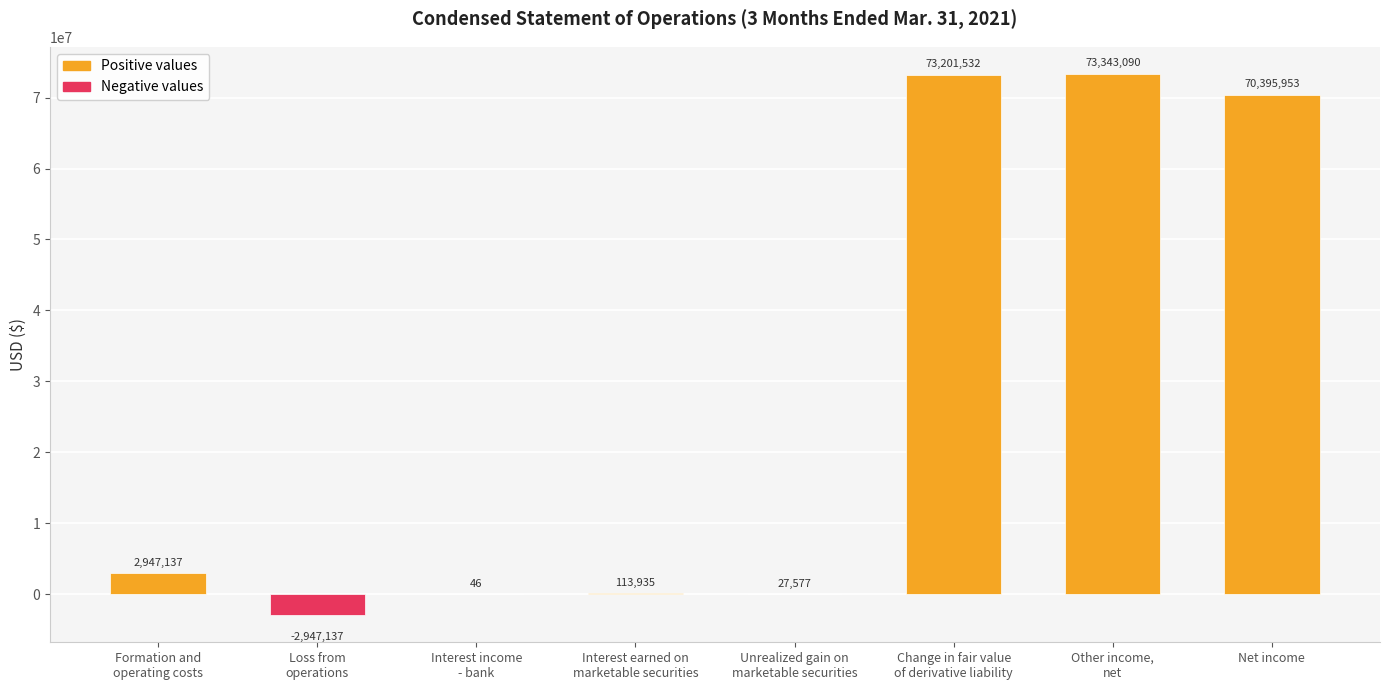

How many data points are above 2947137?

3